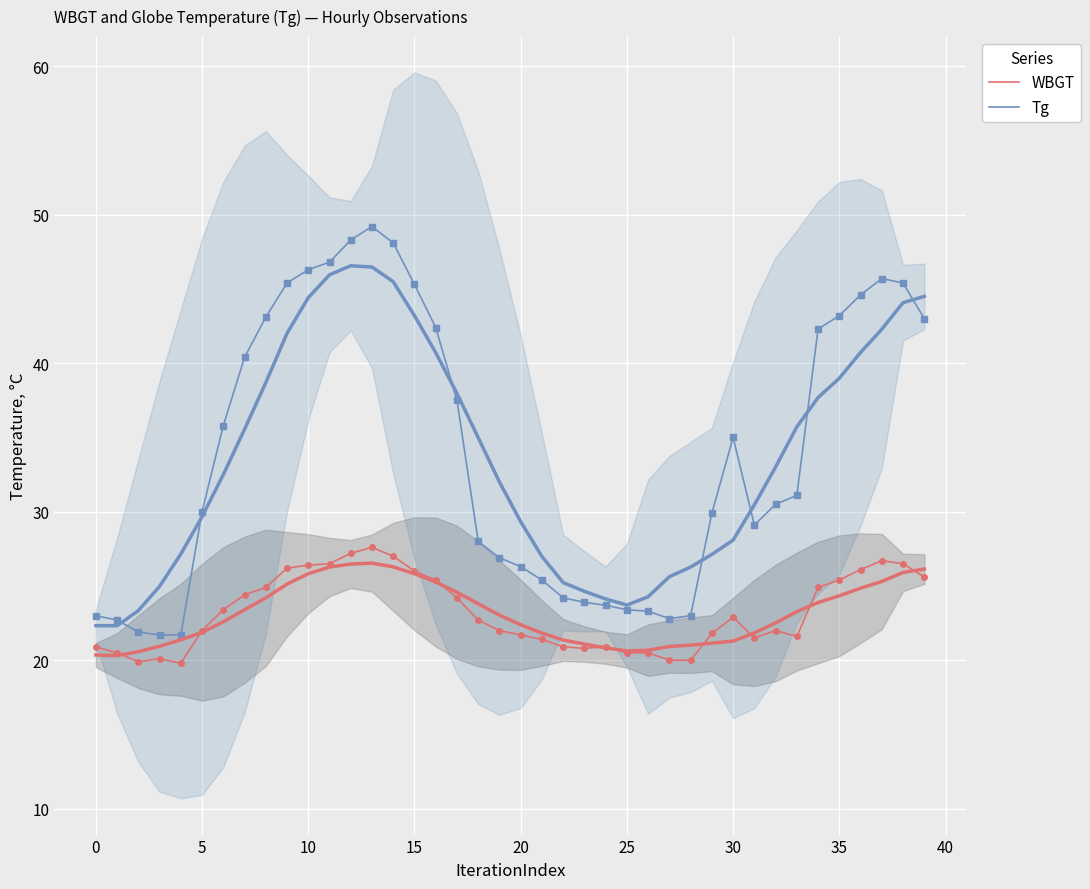

Which category has the highest value across all series?

13